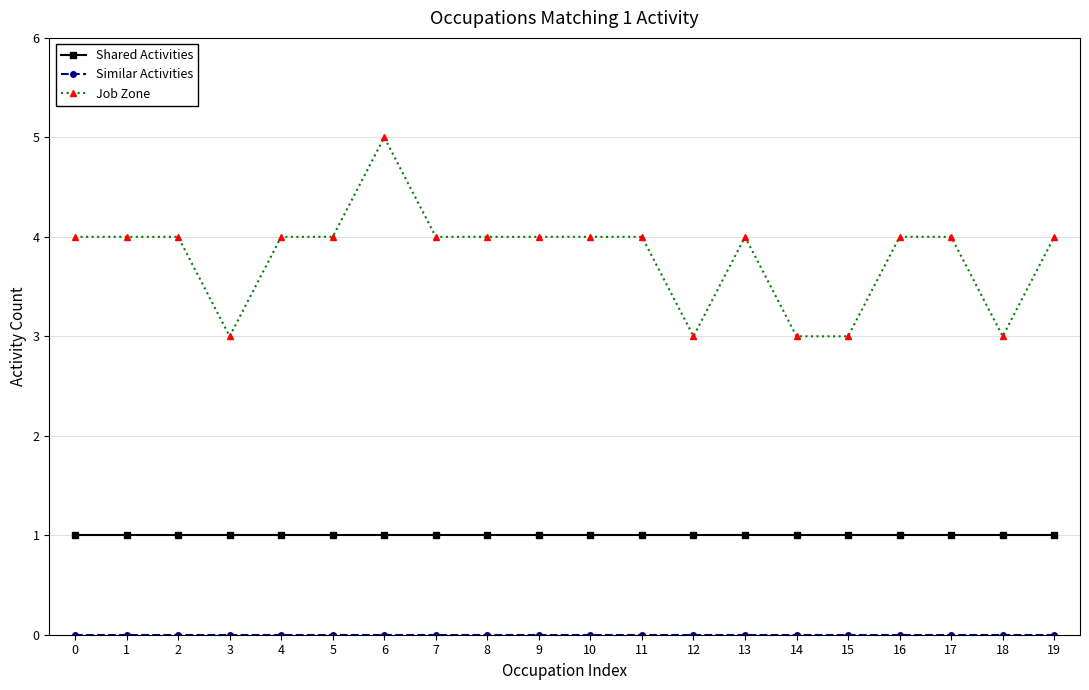

Which series has the largest total across all categories?

Job Zone